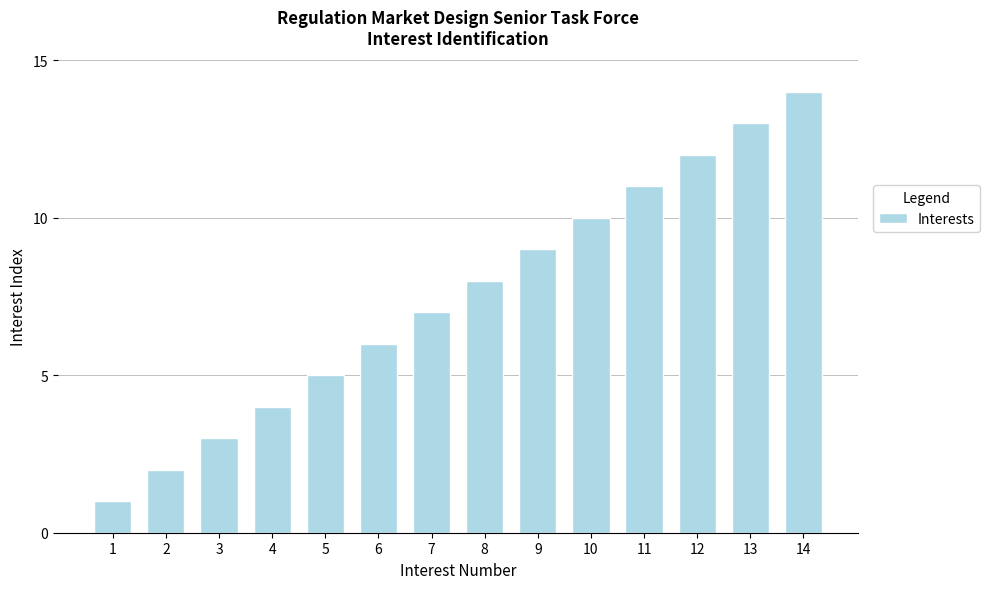

Approximately how many times larger is the value at 13 compared to 1?

13.0